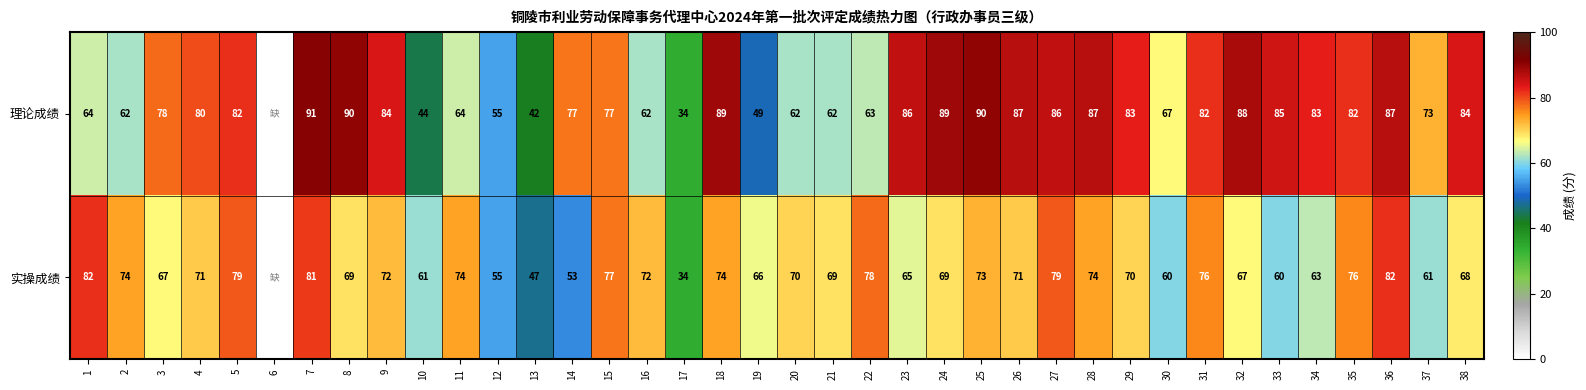

Which label corresponds to the smallest value in the chart?

17